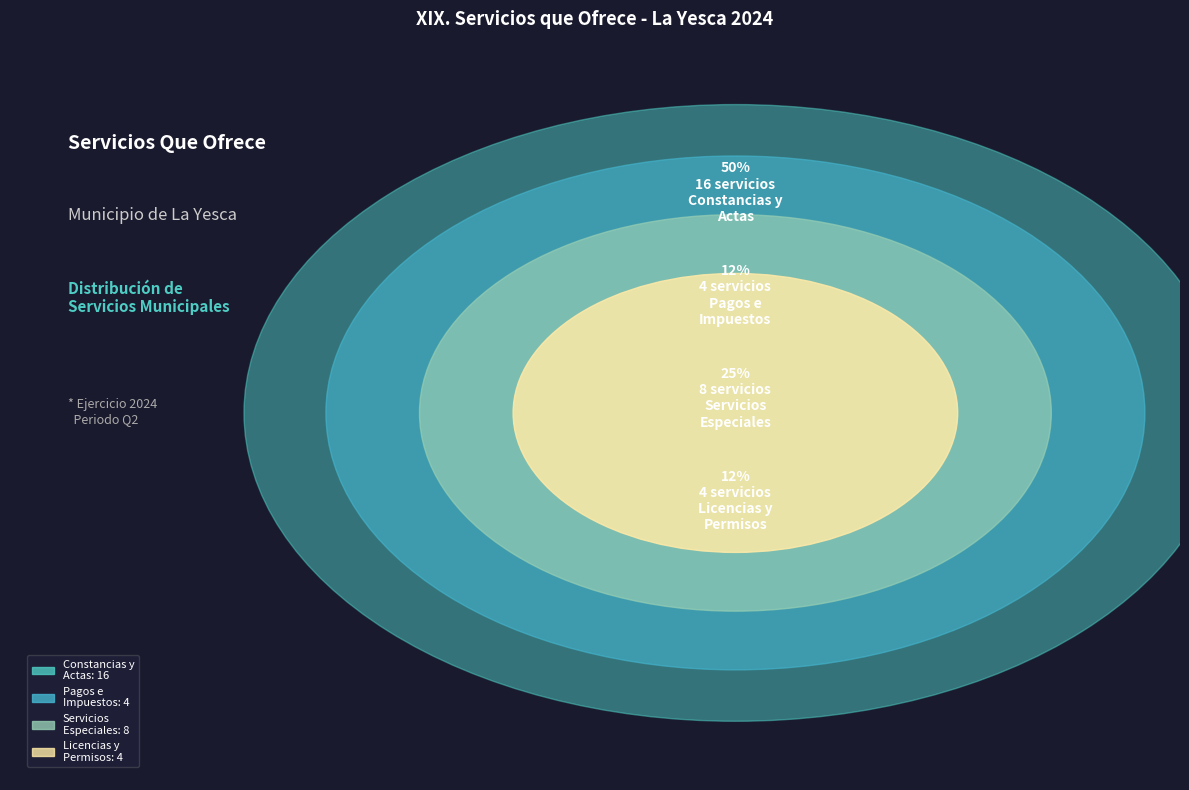

Does any single category account for the majority?

No